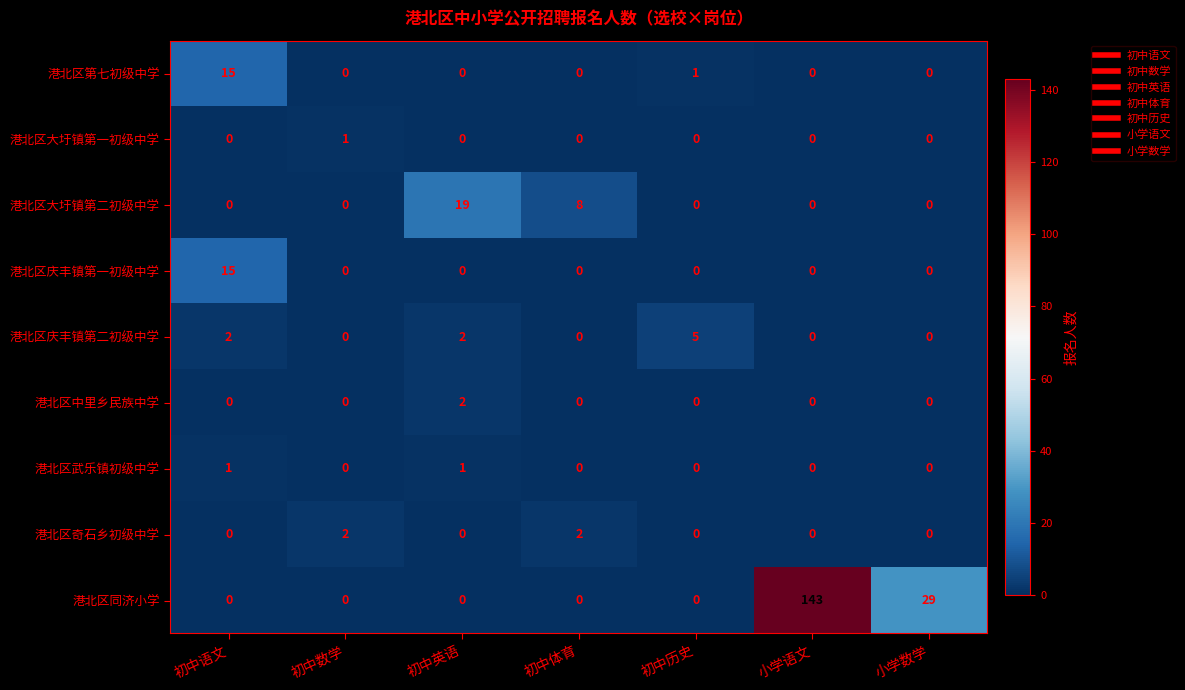

What is the difference between the highest and lowest values at 初中体育?

8